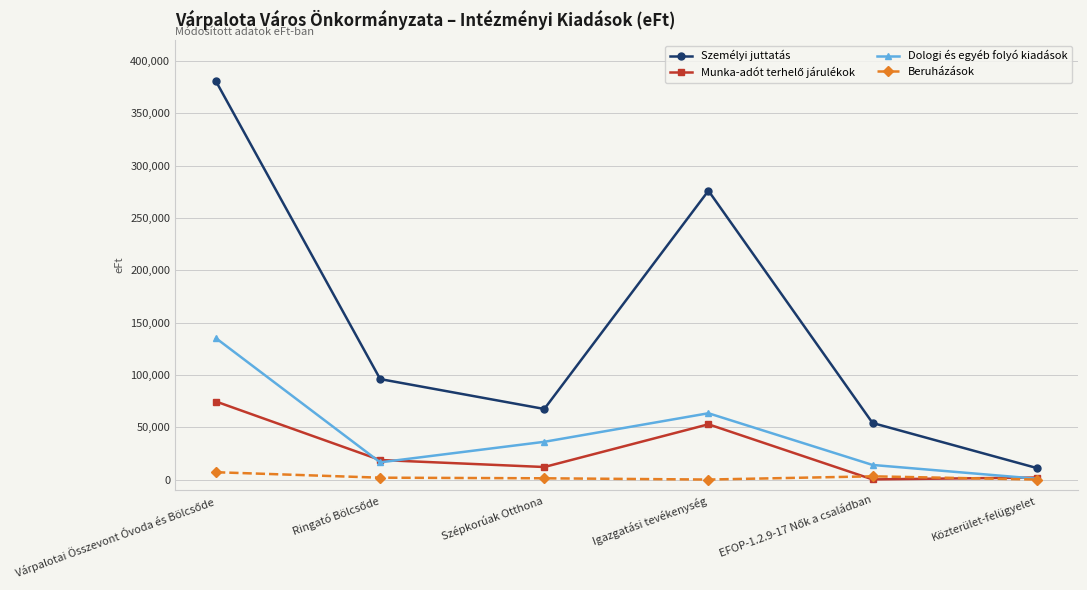

The Személyi juttatás series shows 88081 at Szépkorúak Otthona. True or false?

False